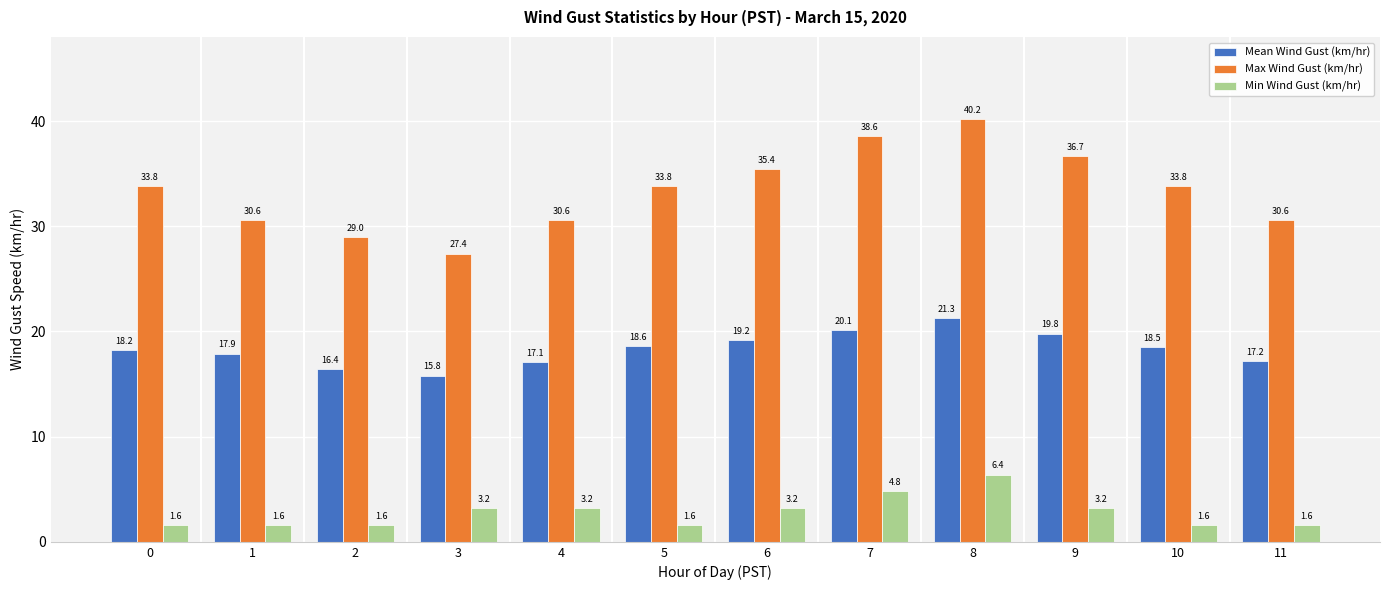

What is the difference between the second highest and minimum values in the Mean Wind Gust (km/hr) series?

4.3